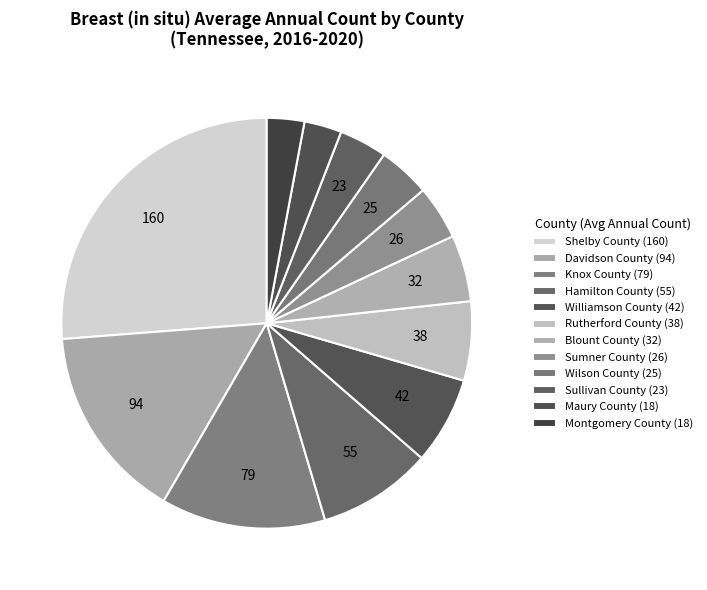

Is it true that Wilson County is 14% of the pie?

False